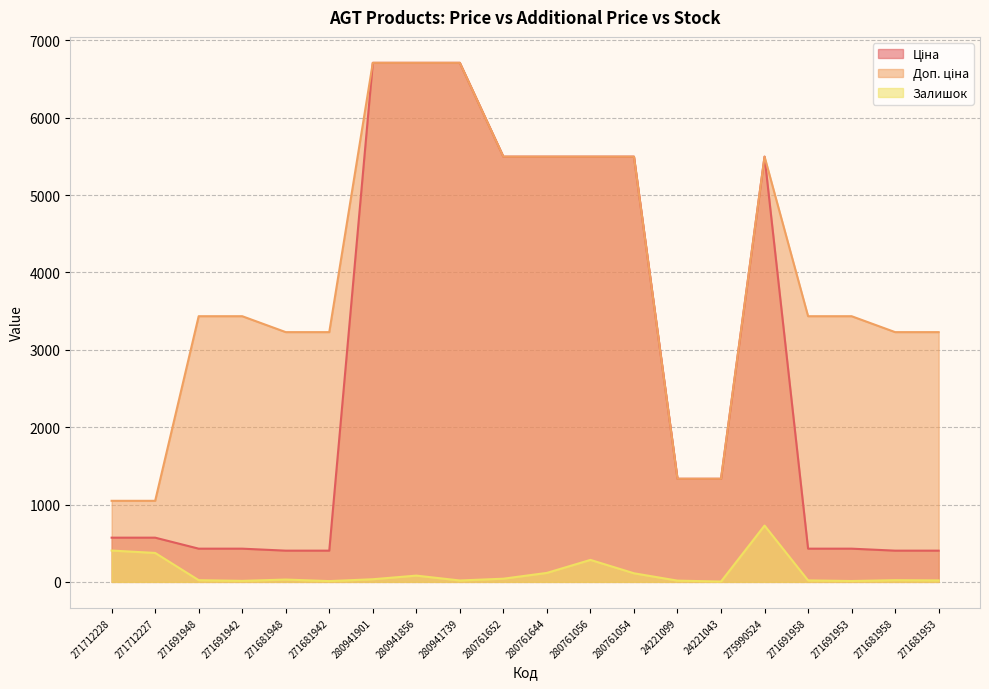

Where is the first local maximum for Залишок?

271681948